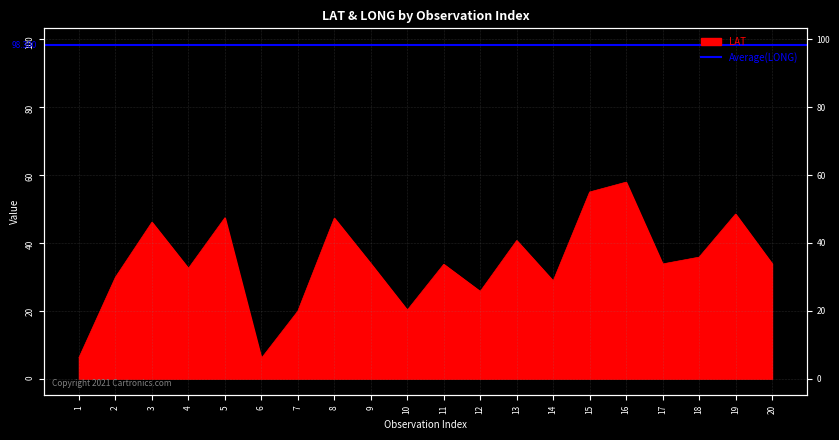

What is the value of the 3rd point from the left?

46.1